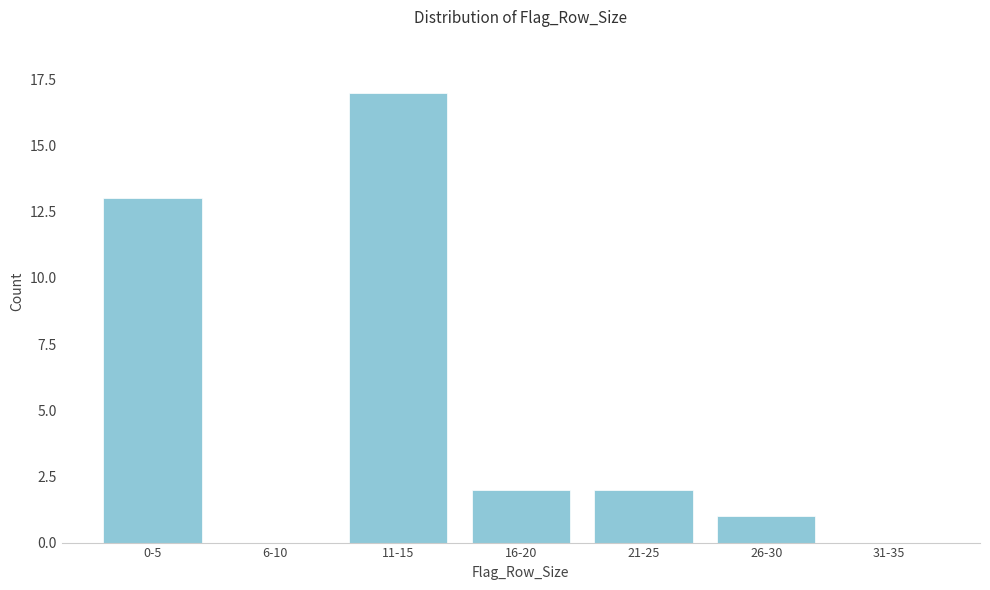

Reading right to left, transcribe all the data shown in this chart.

31-35=0	26-30=1	21-25=2	16-20=2	11-15=17	6-10=0	0-5=13